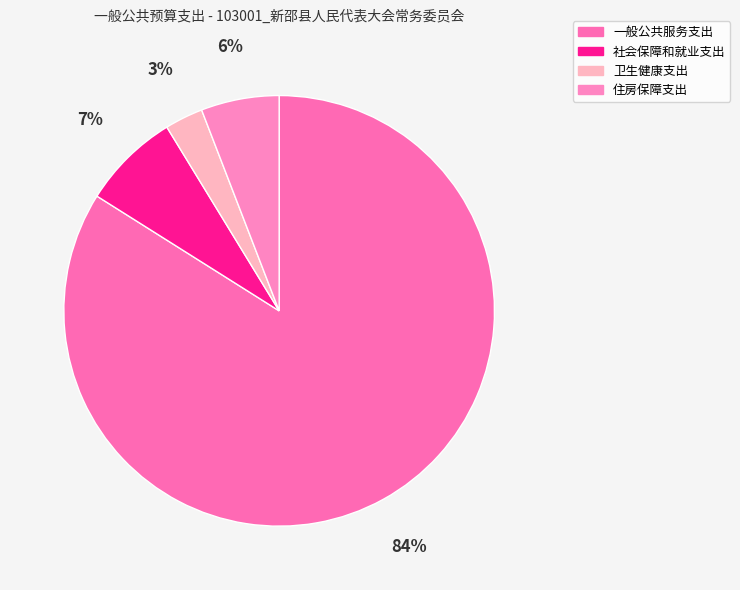

To the nearest percent, what is the combined percentage of 社会保障和就业支出 and 住房保障支出?

13%